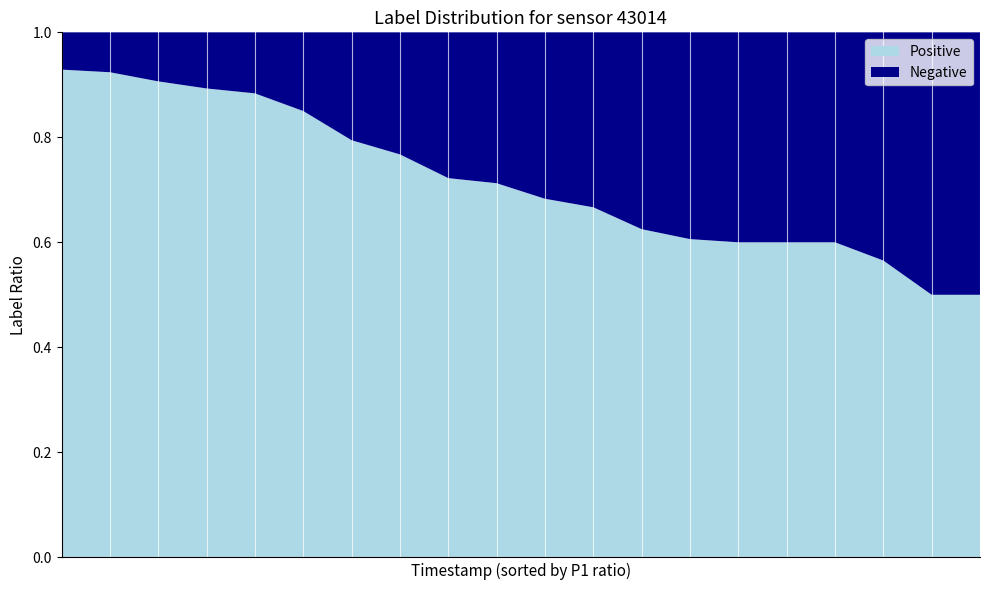

What is the lowest value of the Positive series?

0.5